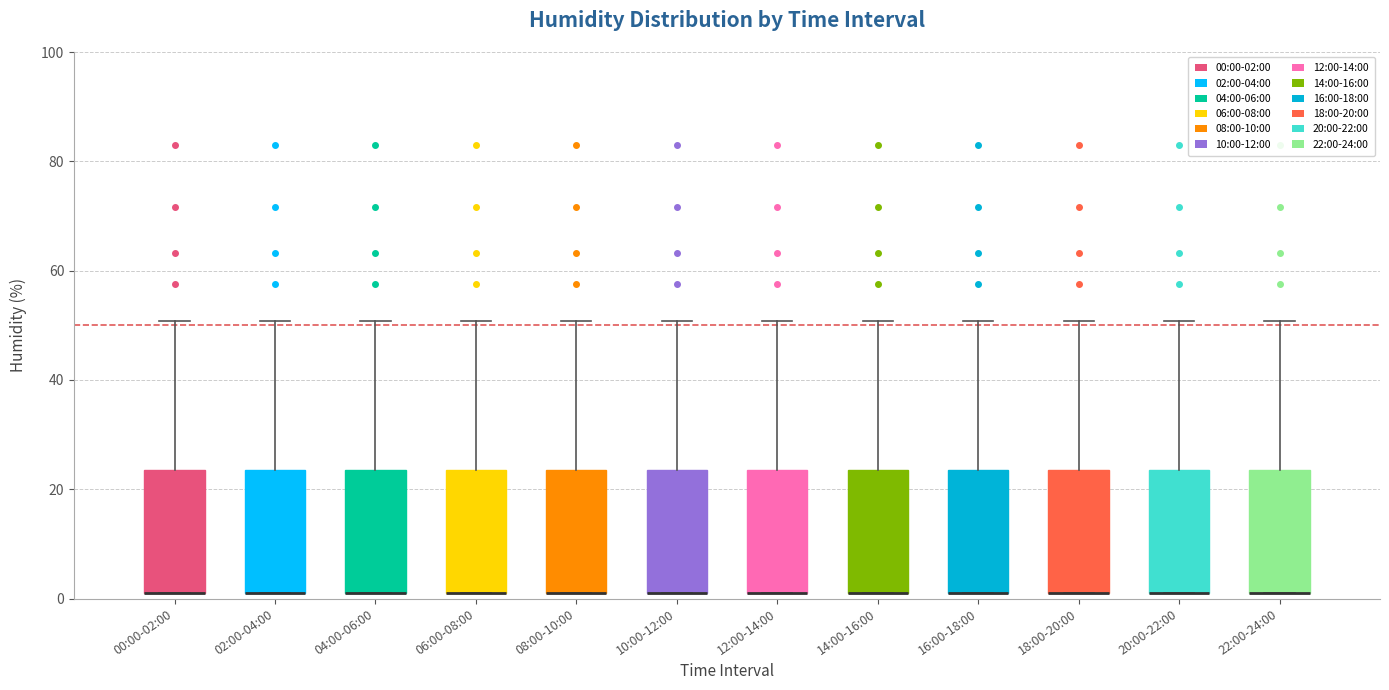

Reading left to right, transcribe this box plot: for each box, give where its median line is, the range the box spans, and where its two whiskers end, as read against the y-axis. The values are not printed on the chart, so give them approximately, as read against the axis.

00:00-02:00: median 2 (drawn on the box's lower edge), box 2 to 24, whiskers 2 to 50
02:00-04:00: median 2 (drawn on the box's lower edge), box 2 to 24, whiskers 2 to 50
04:00-06:00: median 2 (drawn on the box's lower edge), box 2 to 24, whiskers 2 to 50
06:00-08:00: median 2 (drawn on the box's lower edge), box 2 to 24, whiskers 2 to 50
08:00-10:00: median 2 (drawn on the box's lower edge), box 2 to 24, whiskers 2 to 50
10:00-12:00: median 2 (drawn on the box's lower edge), box 2 to 24, whiskers 2 to 50
12:00-14:00: median 2 (drawn on the box's lower edge), box 2 to 24, whiskers 2 to 50
14:00-16:00: median 2 (drawn on the box's lower edge), box 2 to 24, whiskers 2 to 50
16:00-18:00: median 2 (drawn on the box's lower edge), box 2 to 24, whiskers 2 to 50
18:00-20:00: median 2 (drawn on the box's lower edge), box 2 to 24, whiskers 2 to 50
20:00-22:00: median 2 (drawn on the box's lower edge), box 2 to 24, whiskers 2 to 50
22:00-24:00: median 2 (drawn on the box's lower edge), box 2 to 24, whiskers 2 to 50